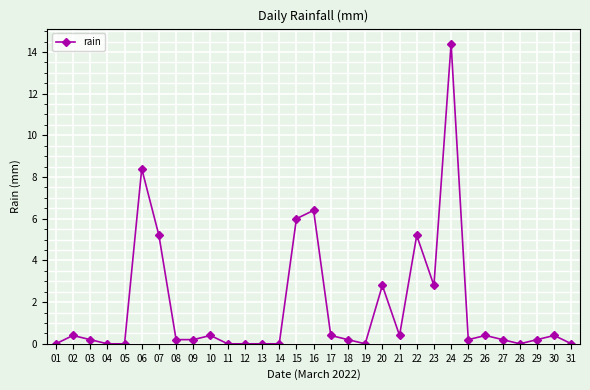

What is the change in value from 11 to 17?

+0.4